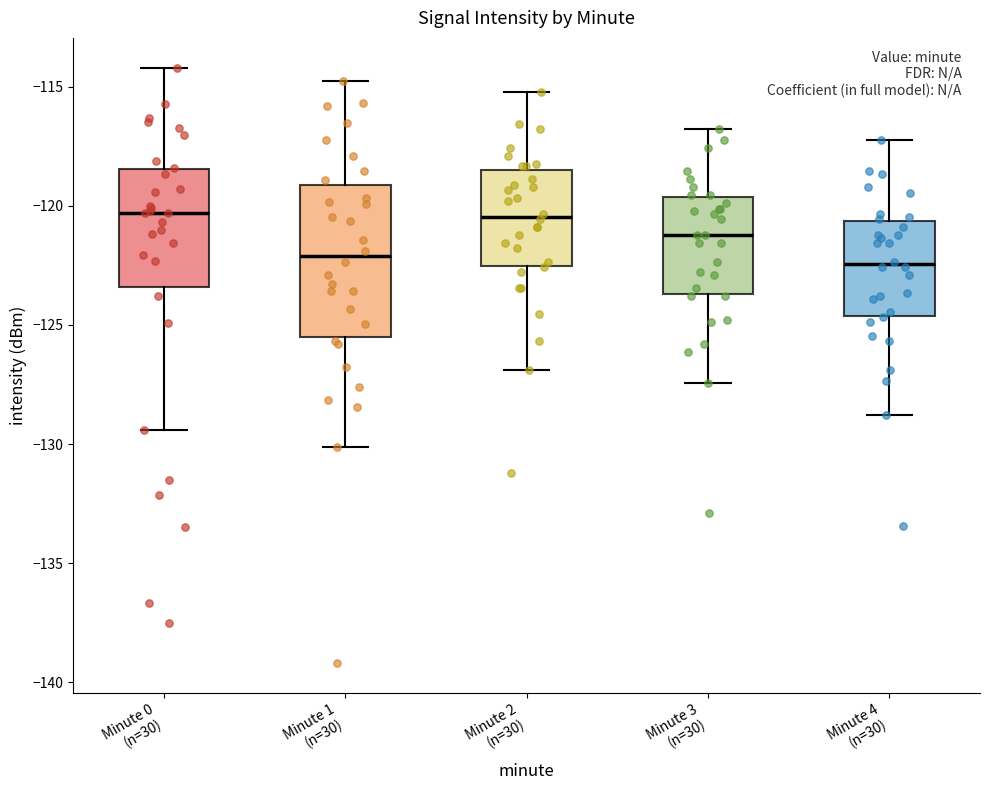

Where does the median line of the box for Minute 2 (n=30) sit on the y-axis? The values are not printed on the chart, so give them approximately, as read against the axis.

-120.5